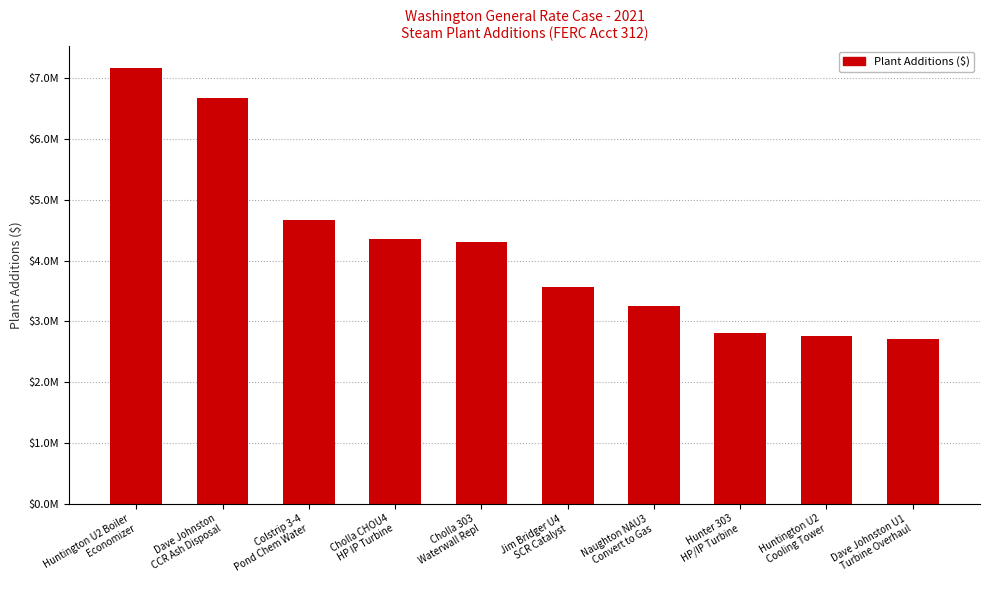

What is the label of the 8th bar from the right?

Colstrip 3-4
Pond Chem Water